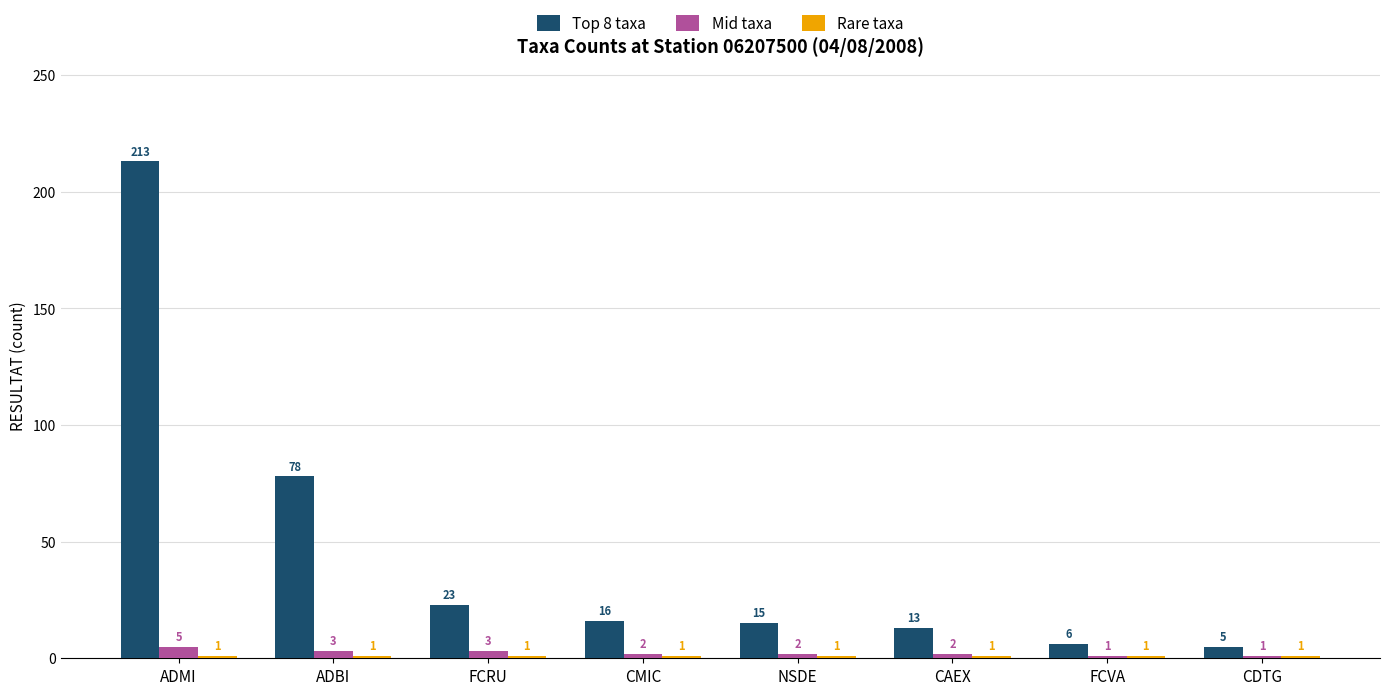

What is the difference between the highest and lowest values at CDTG?

4